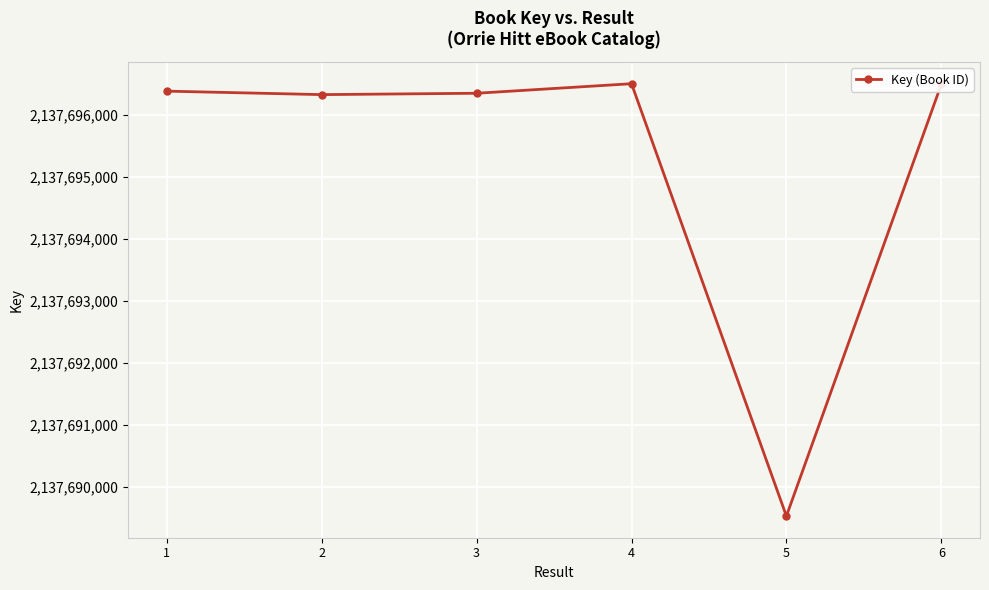

How many categories are shown in the chart?

6